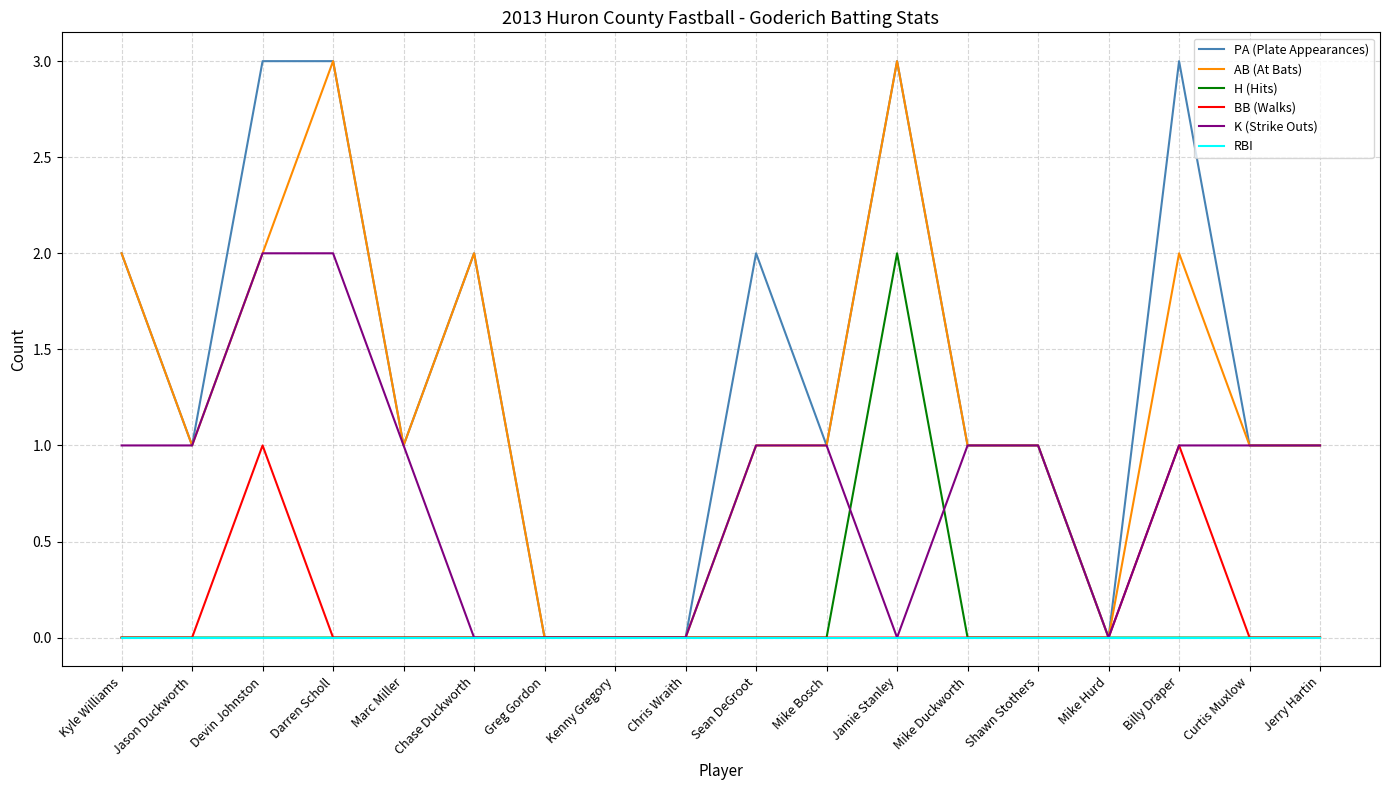

Reading left to right, list all the values displayed in this chart.

PA (Plate Appearances): Kyle Williams=2	Jason Duckworth=1	Devin Johnston=3	Darren Scholl=3	Marc Miller=1	Chase Duckworth=2	Greg Gordon=0	Kenny Gregory=0	Chris Wraith=0	Sean DeGroot=2	Mike Bosch=1	Jamie Stanley=3	Mike Duckworth=1	Shawn Stothers=1	Mike Hurd=0	Billy Draper=3	Curtis Muxlow=1	Jerry Hartin=1
AB (At Bats): Kyle Williams=2	Jason Duckworth=1	Devin Johnston=2	Darren Scholl=3	Marc Miller=1	Chase Duckworth=2	Greg Gordon=0	Kenny Gregory=0	Chris Wraith=0	Sean DeGroot=1	Mike Bosch=1	Jamie Stanley=3	Mike Duckworth=1	Shawn Stothers=1	Mike Hurd=0	Billy Draper=2	Curtis Muxlow=1	Jerry Hartin=1
H (Hits): Kyle Williams=0	Jason Duckworth=0	Devin Johnston=0	Darren Scholl=0	Marc Miller=0	Chase Duckworth=0	Greg Gordon=0	Kenny Gregory=0	Chris Wraith=0	Sean DeGroot=0	Mike Bosch=0	Jamie Stanley=2	Mike Duckworth=0	Shawn Stothers=0	Mike Hurd=0	Billy Draper=0	Curtis Muxlow=0	Jerry Hartin=0
BB (Walks): Kyle Williams=0	Jason Duckworth=0	Devin Johnston=1	Darren Scholl=0	Marc Miller=0	Chase Duckworth=0	Greg Gordon=0	Kenny Gregory=0	Chris Wraith=0	Sean DeGroot=0	Mike Bosch=0	Jamie Stanley=0	Mike Duckworth=0	Shawn Stothers=0	Mike Hurd=0	Billy Draper=1	Curtis Muxlow=0	Jerry Hartin=0
K (Strike Outs): Kyle Williams=1	Jason Duckworth=1	Devin Johnston=2	Darren Scholl=2	Marc Miller=1	Chase Duckworth=0	Greg Gordon=0	Kenny Gregory=0	Chris Wraith=0	Sean DeGroot=1	Mike Bosch=1	Jamie Stanley=0	Mike Duckworth=1	Shawn Stothers=1	Mike Hurd=0	Billy Draper=1	Curtis Muxlow=1	Jerry Hartin=1
RBI: Kyle Williams=0	Jason Duckworth=0	Devin Johnston=0	Darren Scholl=0	Marc Miller=0	Chase Duckworth=0	Greg Gordon=0	Kenny Gregory=0	Chris Wraith=0	Sean DeGroot=0	Mike Bosch=0	Jamie Stanley=0	Mike Duckworth=0	Shawn Stothers=0	Mike Hurd=0	Billy Draper=0	Curtis Muxlow=0	Jerry Hartin=0